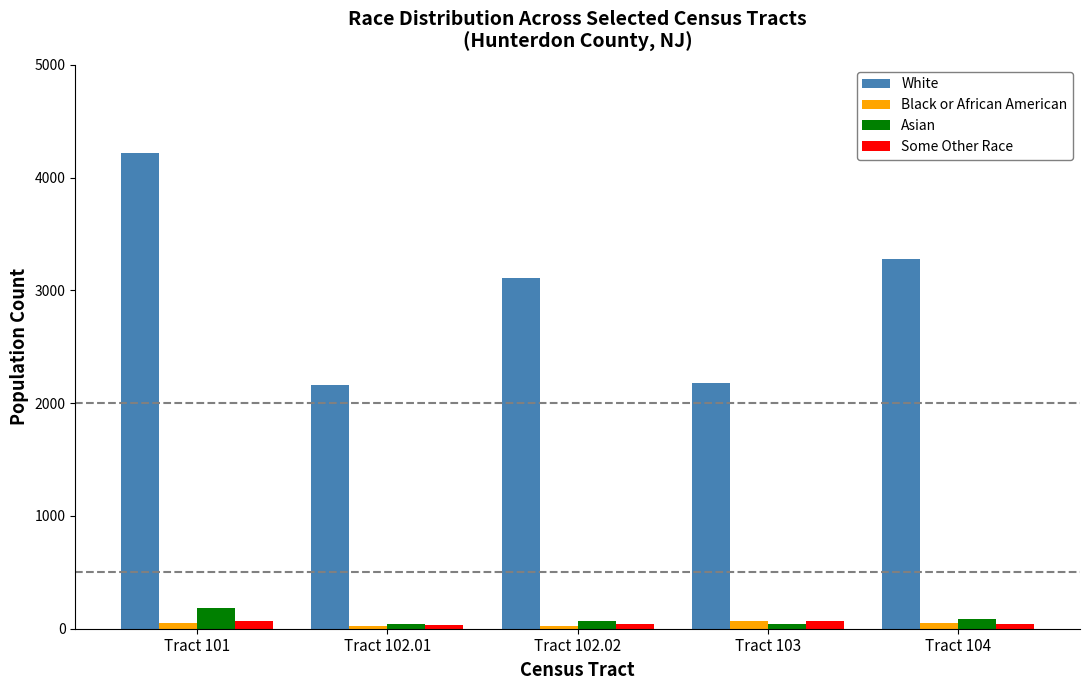

What is the label of the 3rd bar from the left?

Tract 102.02